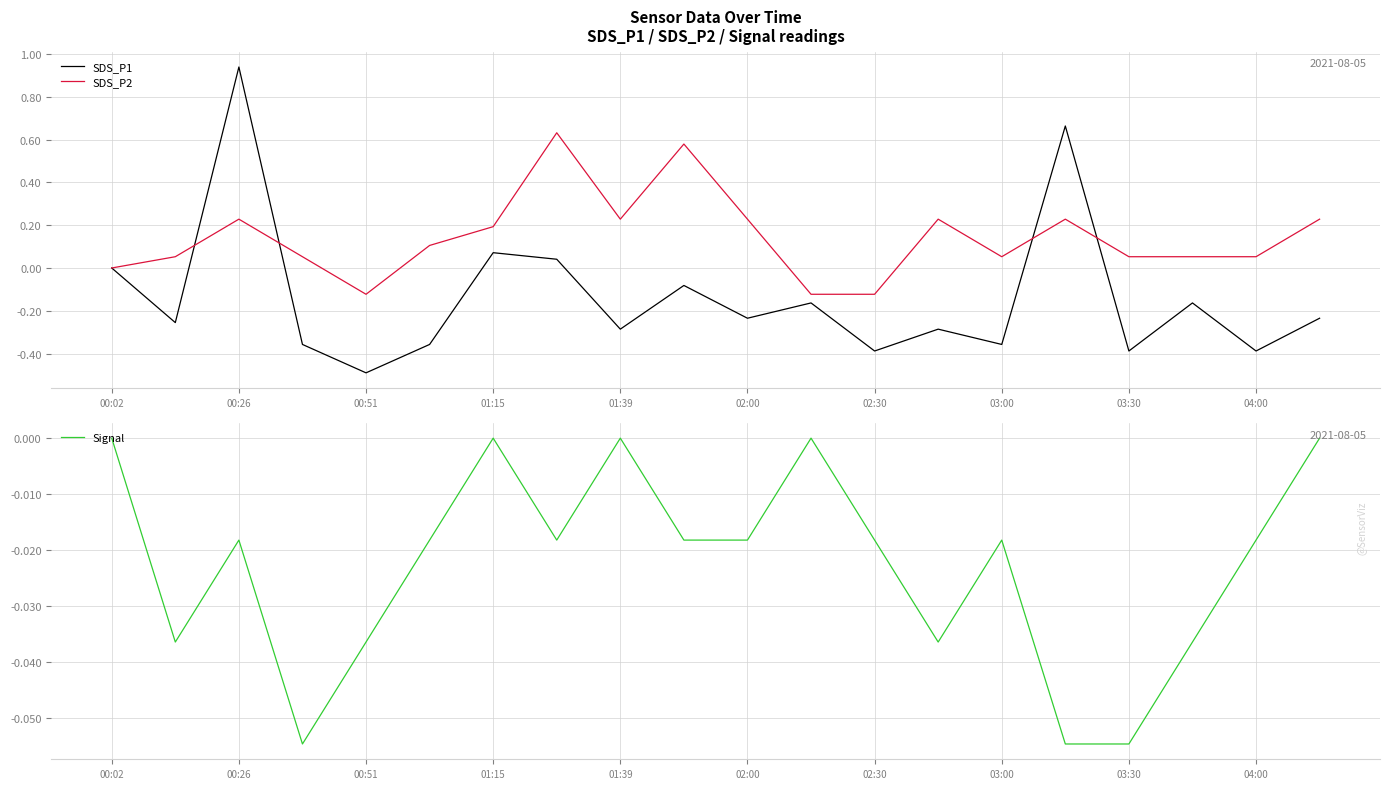

What is the total value across all series at 02:30?

-0.5